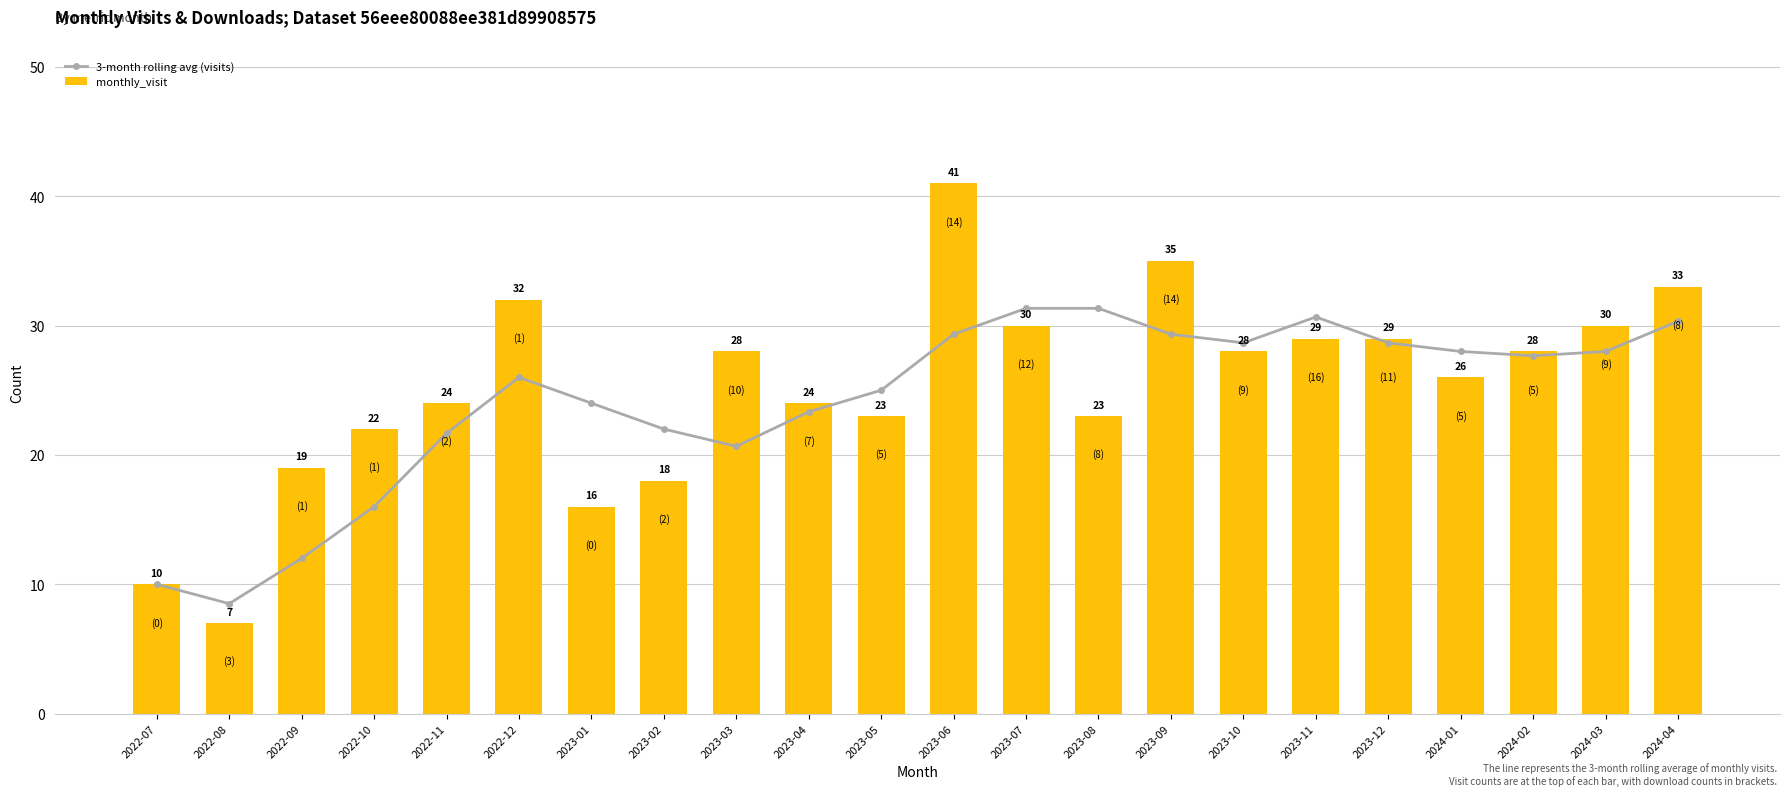

What are all the series names shown in the legend?

3-month rolling avg (visits), monthly_visit